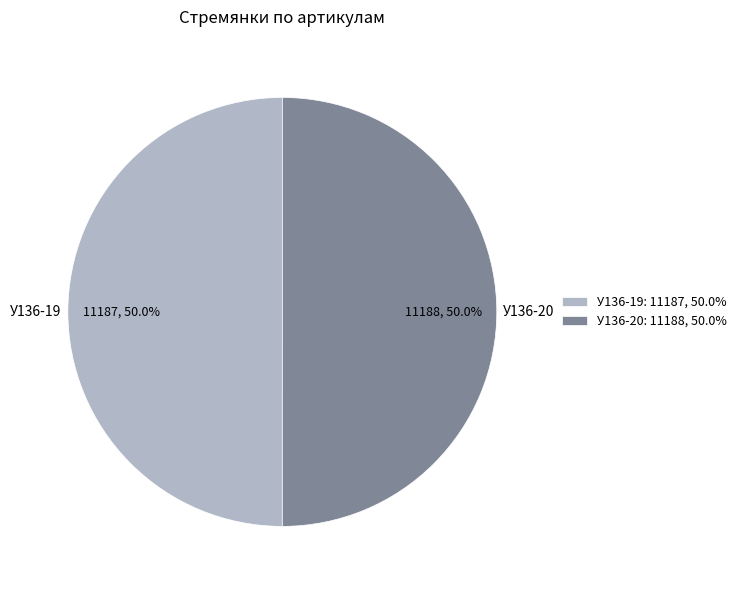

What portion of the pie excludes У136-19: 11187, 50.0%?

50.0%